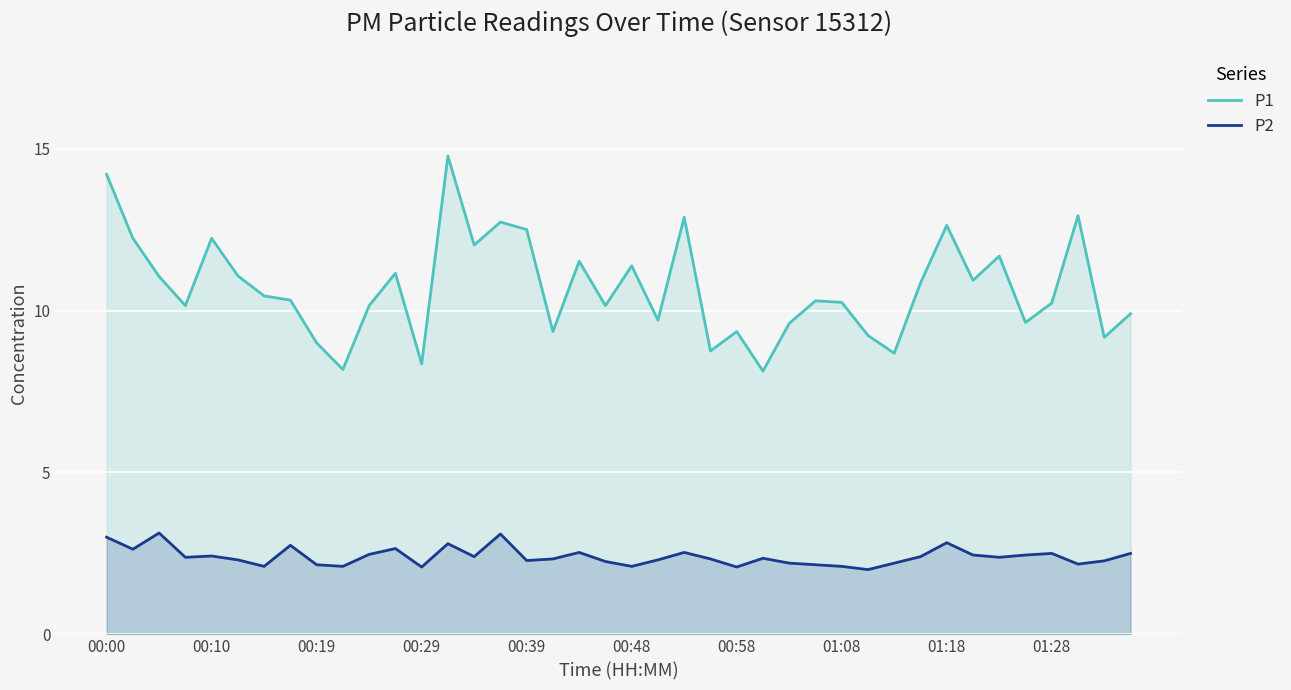

Count the number of categories in the chart.

40